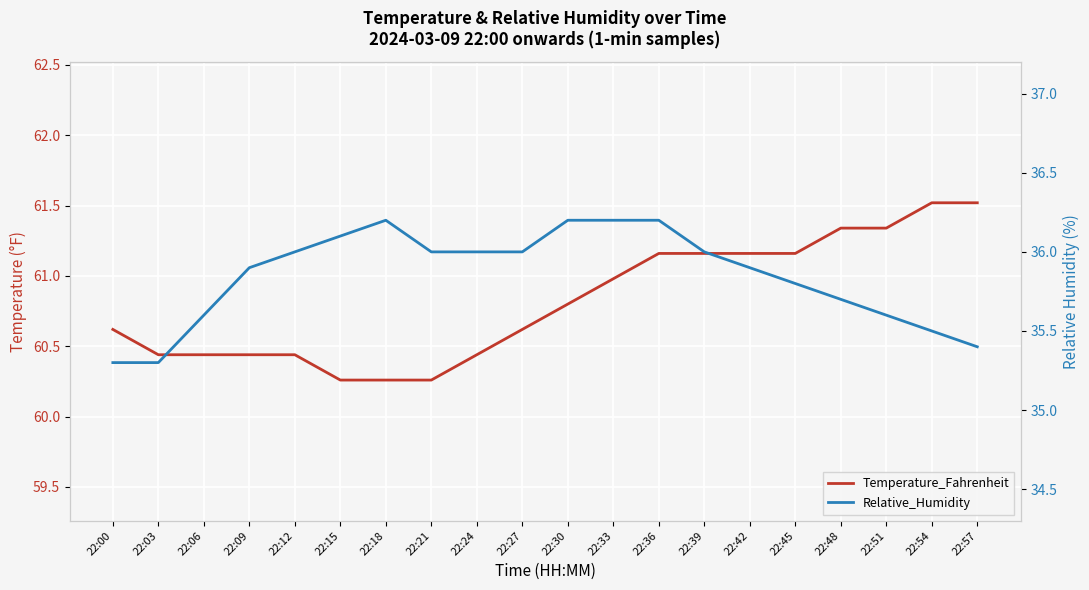

In Relative_Humidity, how many points are higher than both neighbors (excluding endpoints)?

1